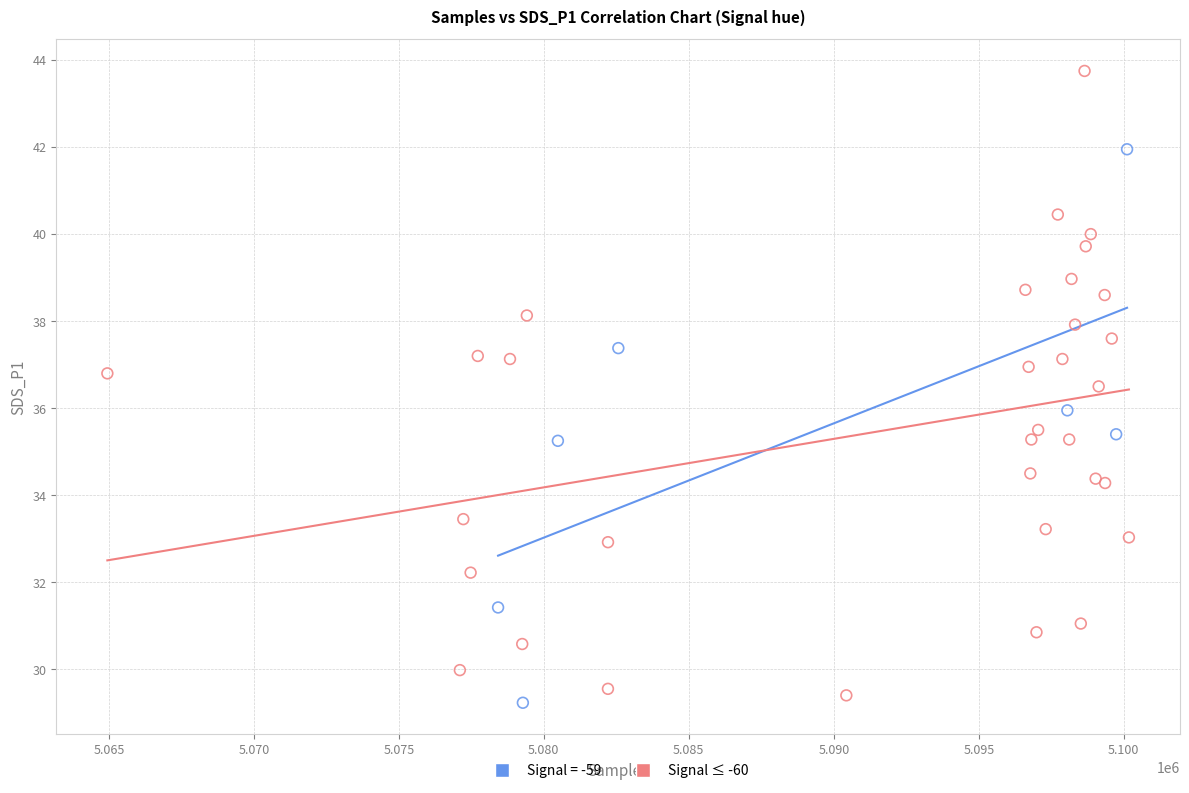

Which series has the widest spread of Y values?

Signal ≤ -60